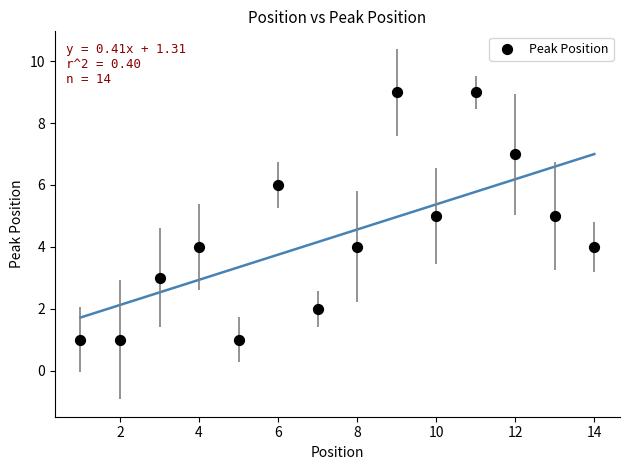

What is the range of X values (max minus min)?

13